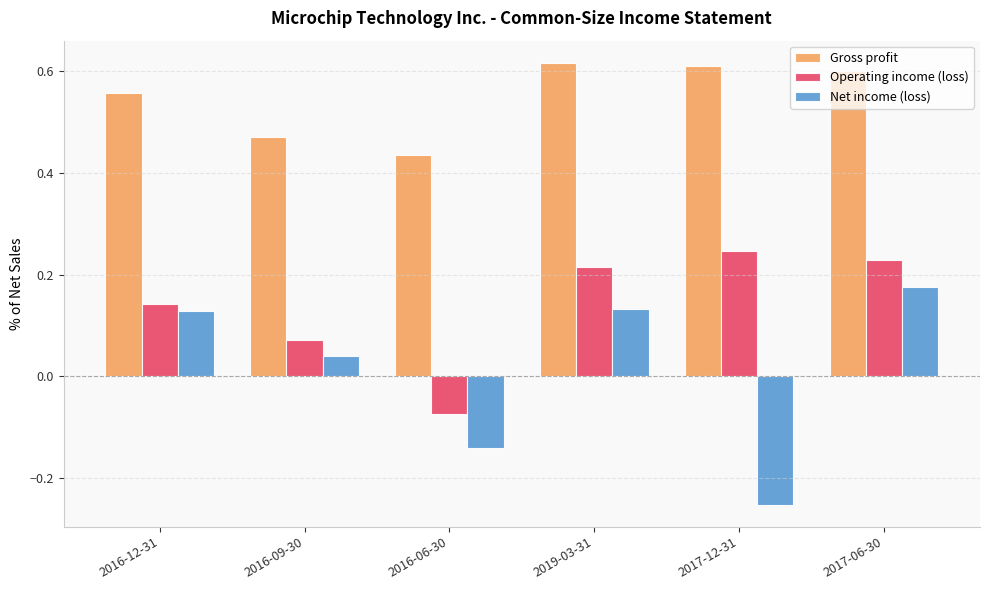

Rank the series by their maximum value, from lowest to highest.

Net income (loss), Operating income (loss), Gross profit